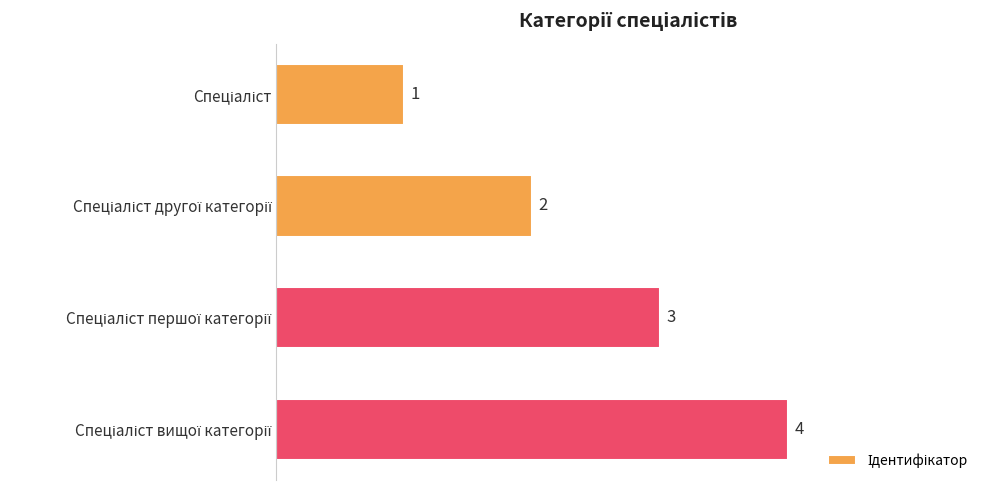

How many values are between 2 and 4?

3